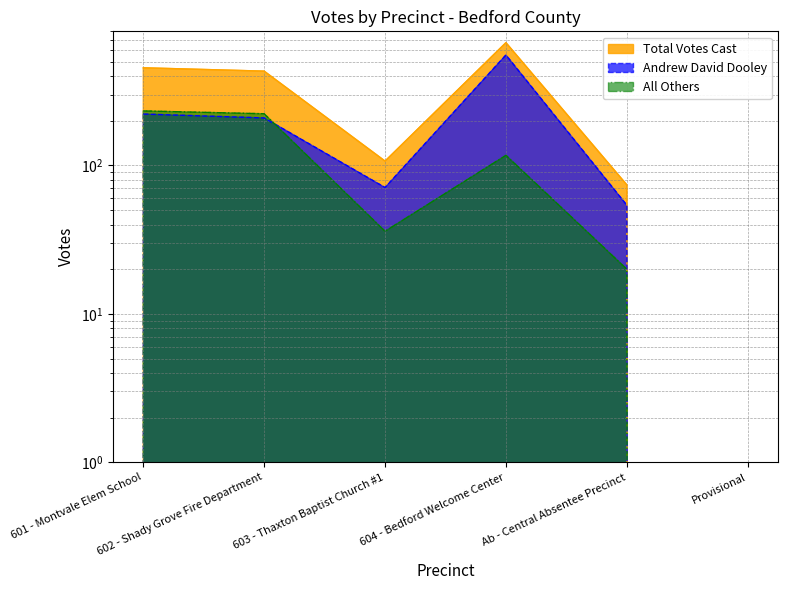

Which category has the highest value in the Andrew David Dooley series?

604 - Bedford Welcome Center